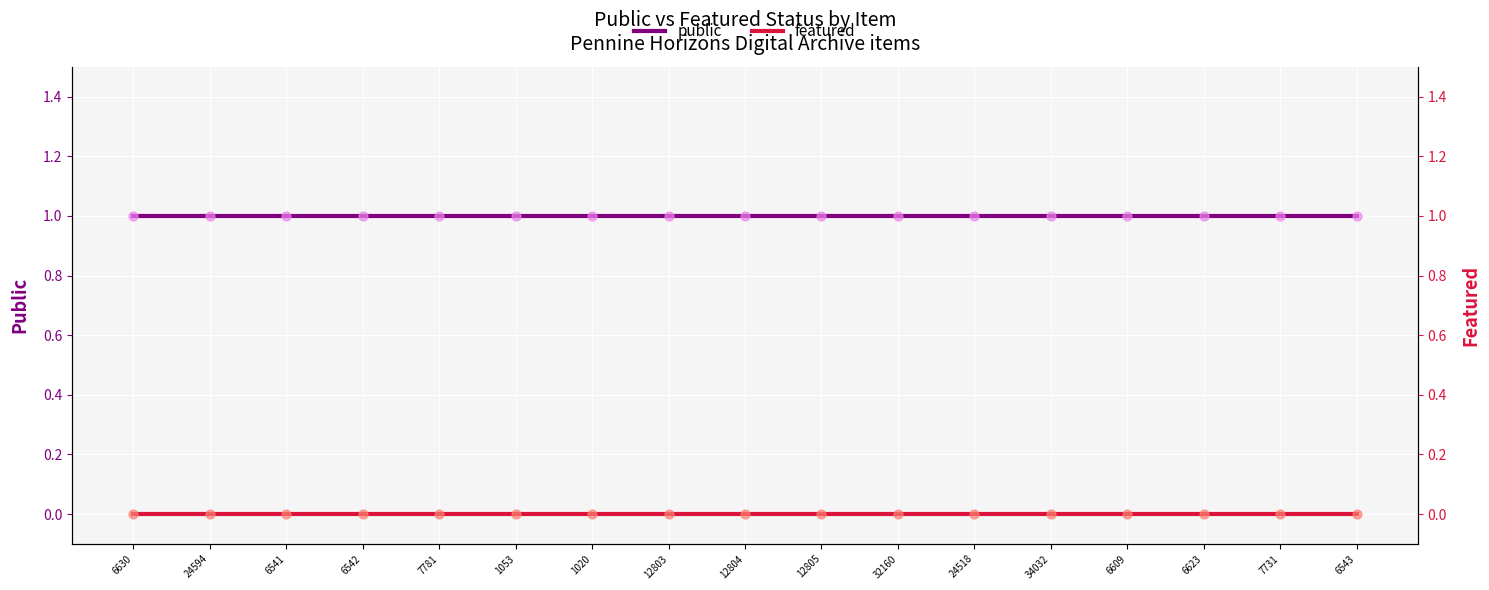

Which series contains the highest Y value?

public